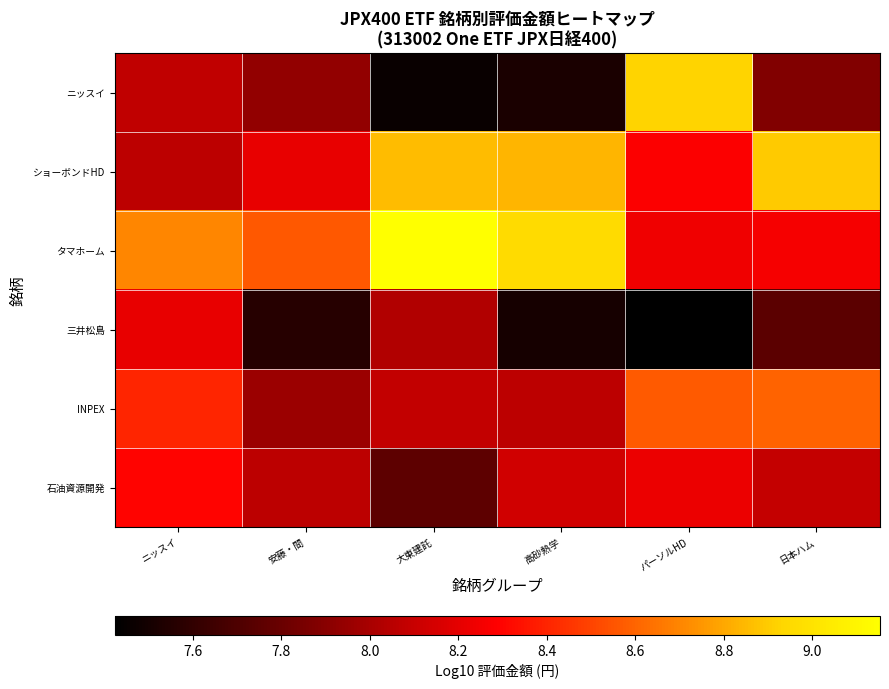

At which category is the sum across all series the highest?

ニッスイ